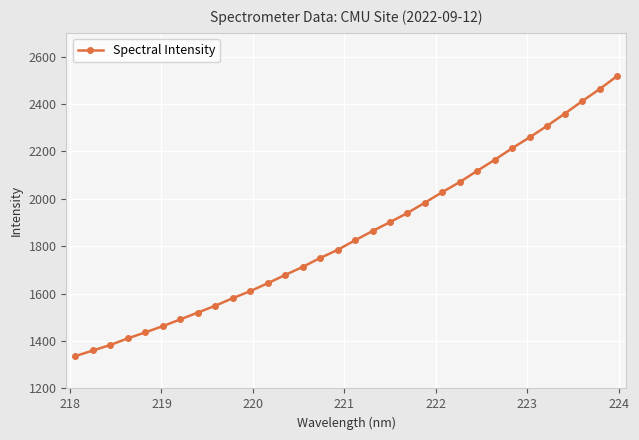

What is the value of the 3rd point from the left?

1383.5